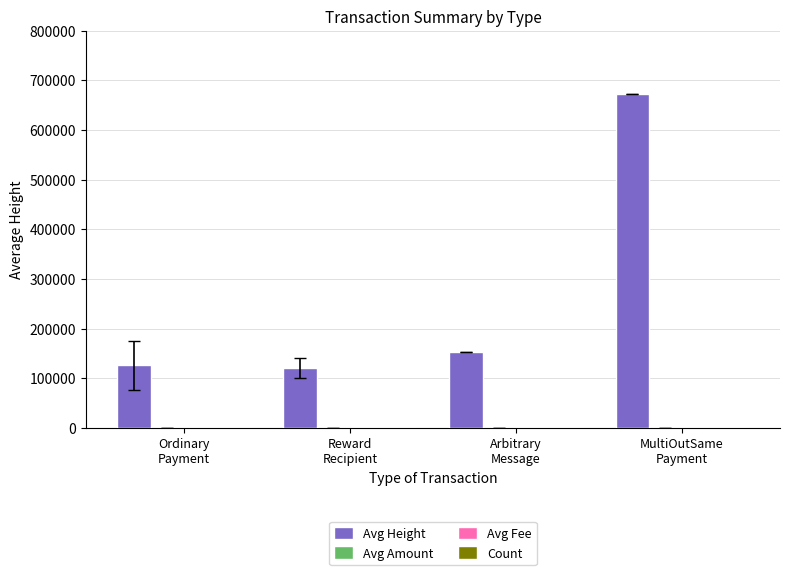

Which series has the largest total across all categories?

Avg Height